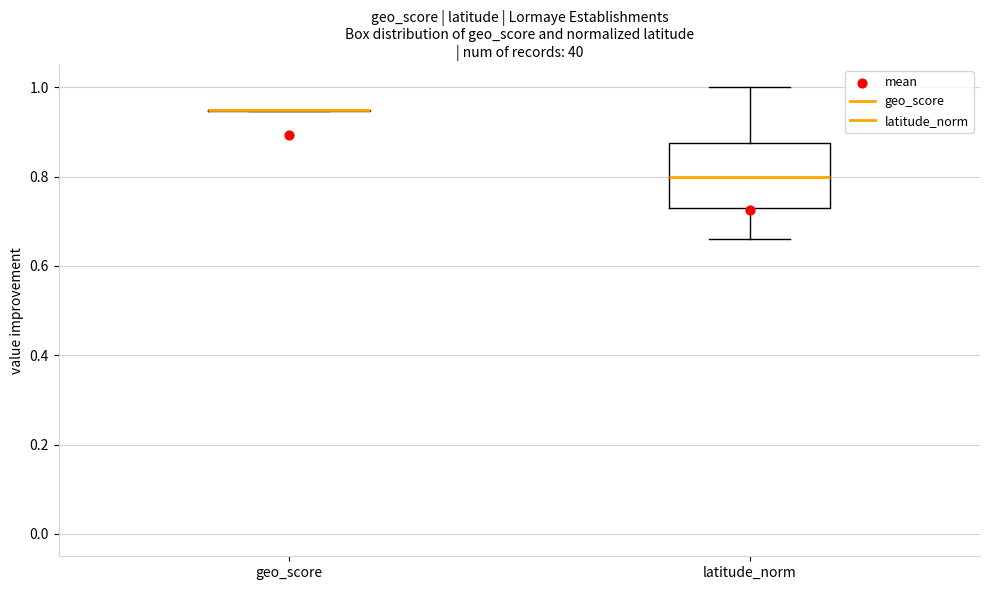

Reading left to right, read every box against the y-axis: the position of its median line, the range the box covers, and the ends of its whiskers. The values are not printed on the chart, so give them approximately, as read against the axis.

geo_score: box collapsed to a line at 0.96, whiskers 0.94 to 0.96
latitude_norm: median 0.80, box 0.72 to 0.88, whiskers 0.66 to 1.00